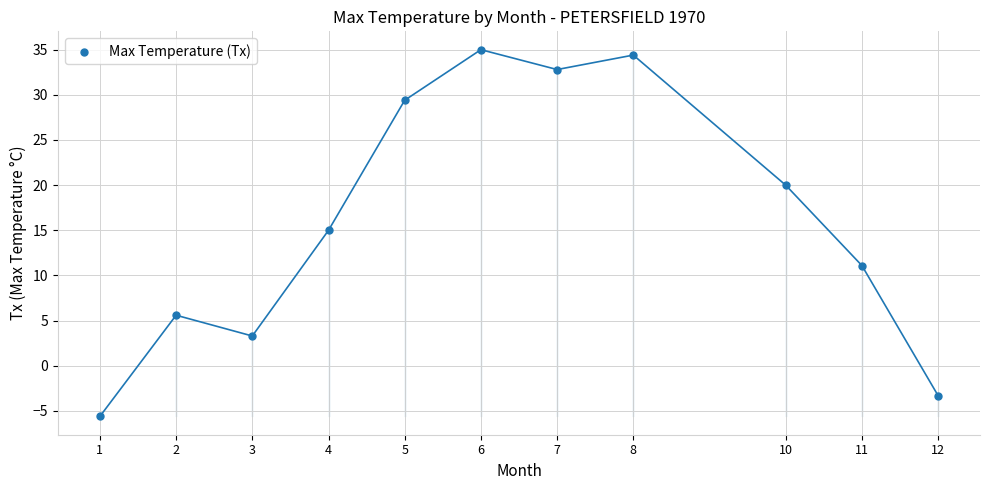

What Y value in the scatter plot is closest to 14?

15.0